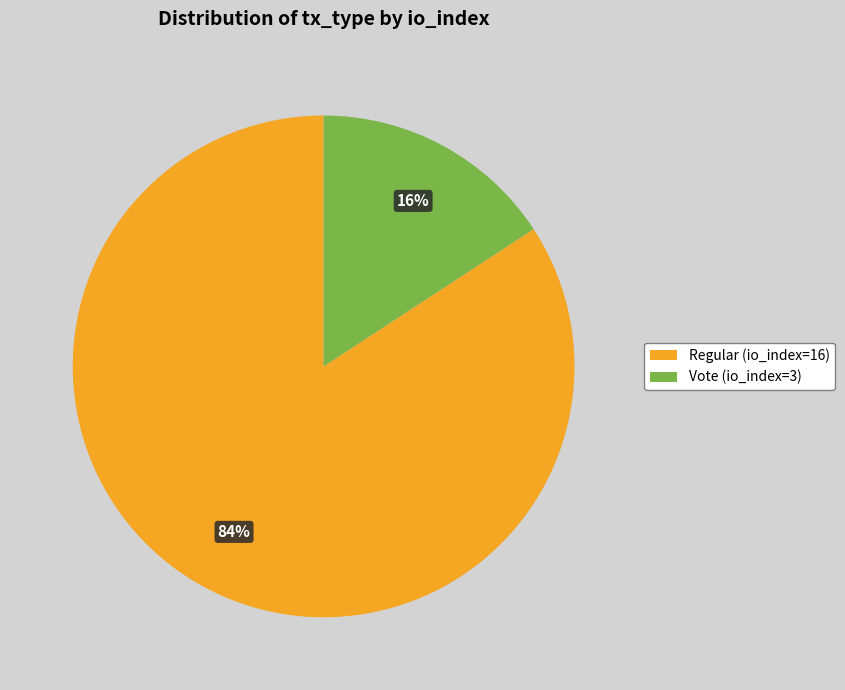

How many segments does this pie chart have?

2